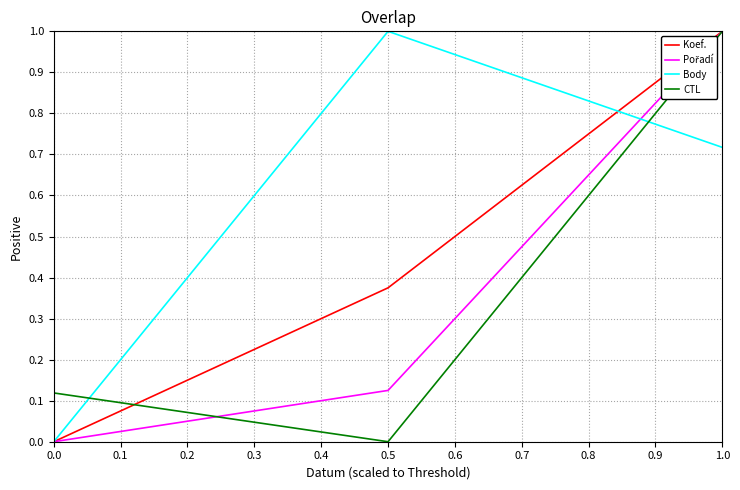

What is the maximum value shown in the chart?

1.0